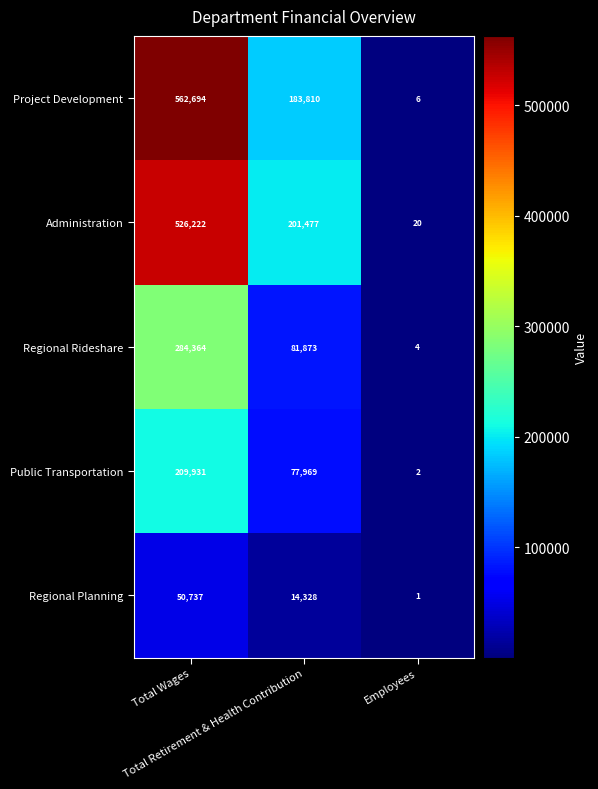

What is the difference between the maximum and minimum values in the Regional Planning series?

50736